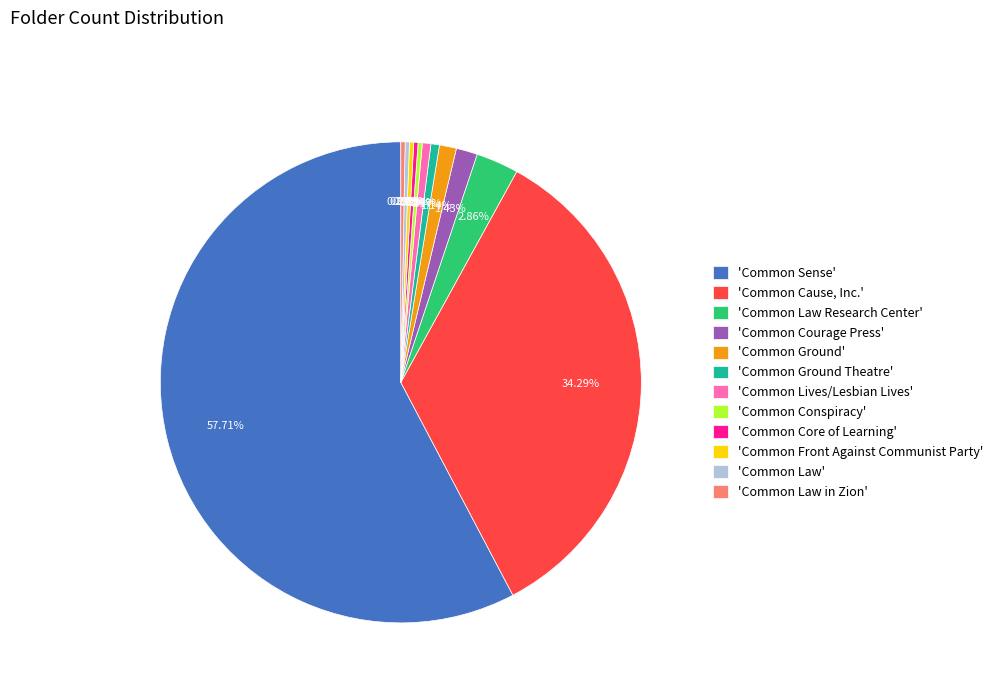

Count the number of slices in the pie.

12